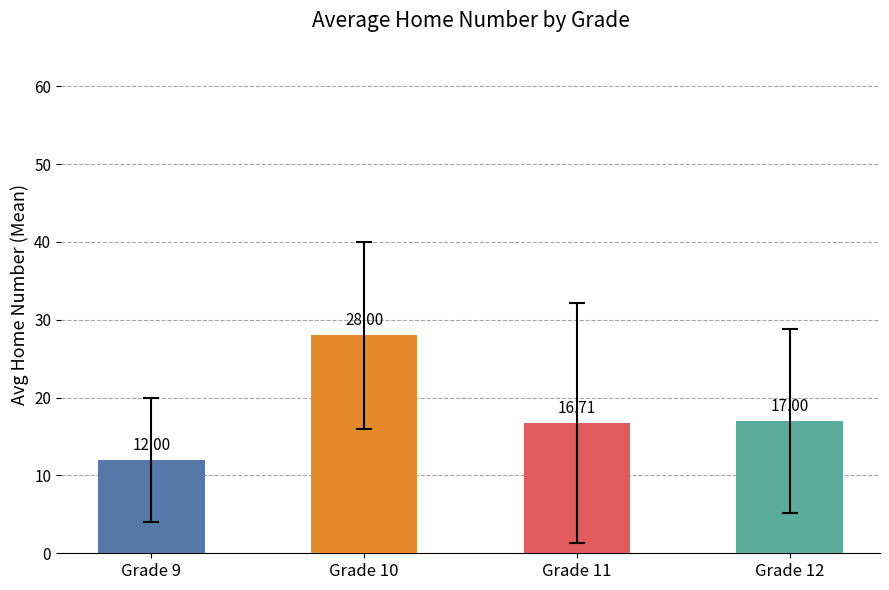

Rank the categories by value from lowest to highest.

Grade 9, Grade 11, Grade 12, Grade 10